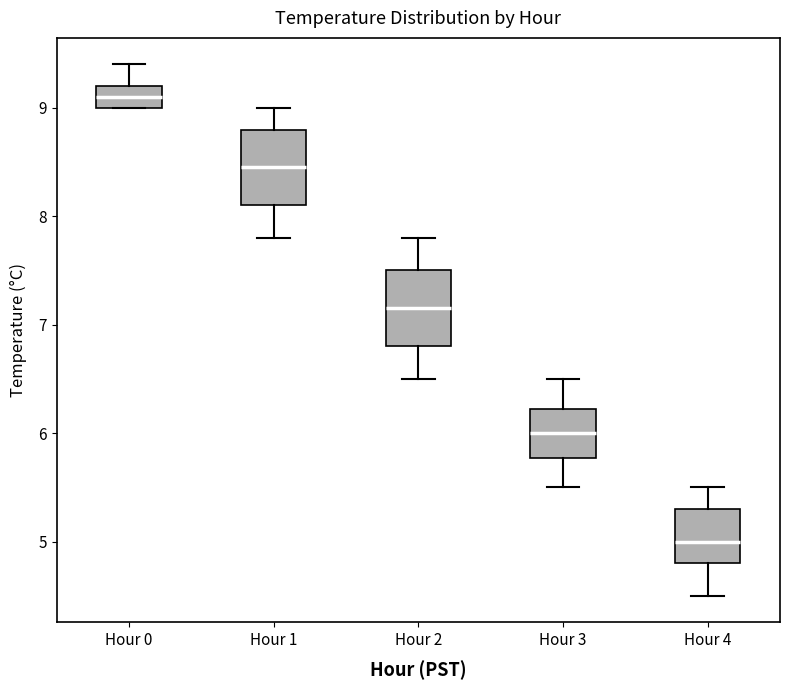

Which box has the lowest median line?

Hour 4